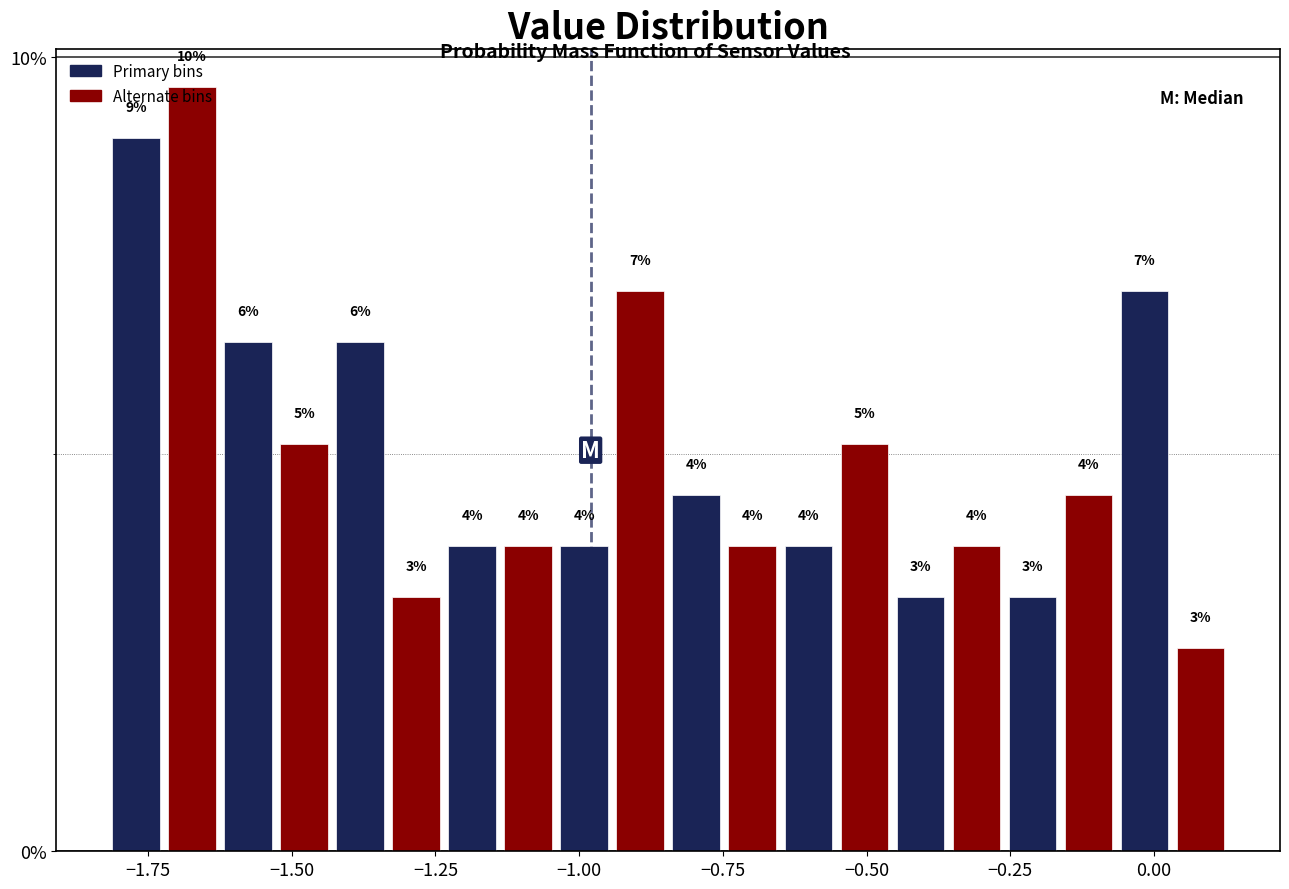

Read against the x-axis, roughly where is the centre of the tallest bar?

-1.65